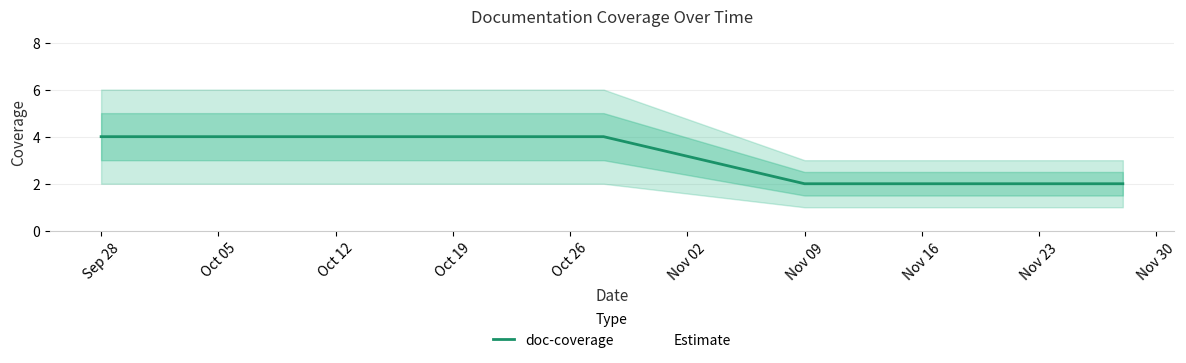

Is it true that doc-coverage equals 7 at Sep 28?

False